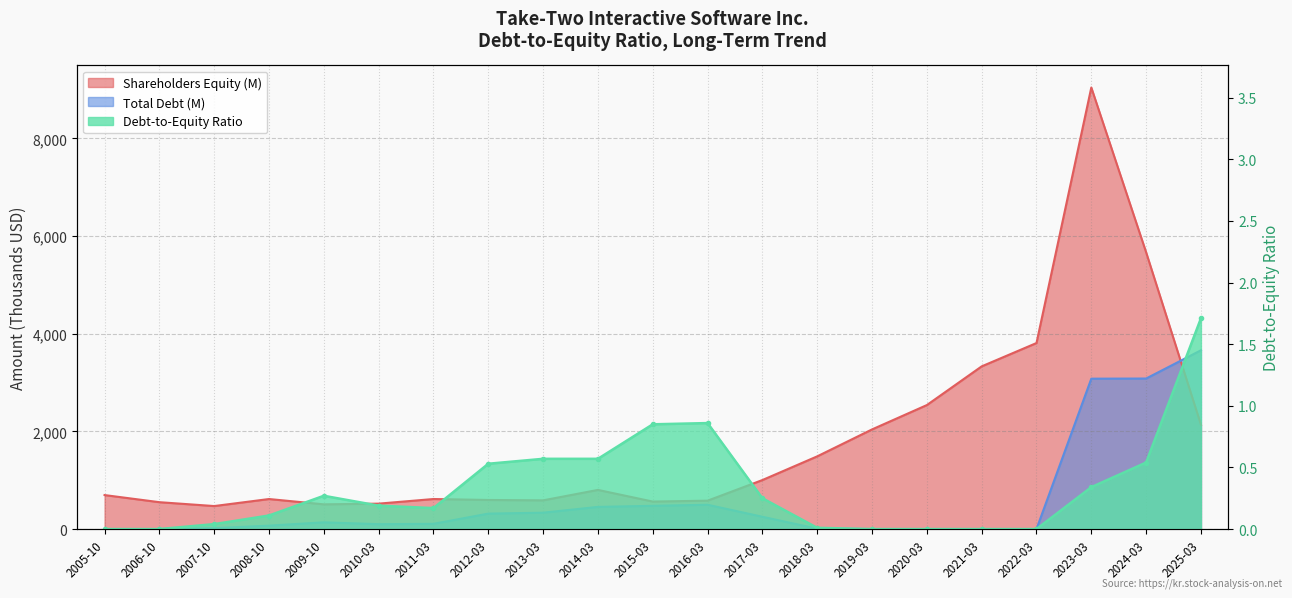

Which category has the lowest value in the Total Debt series?

2005-10